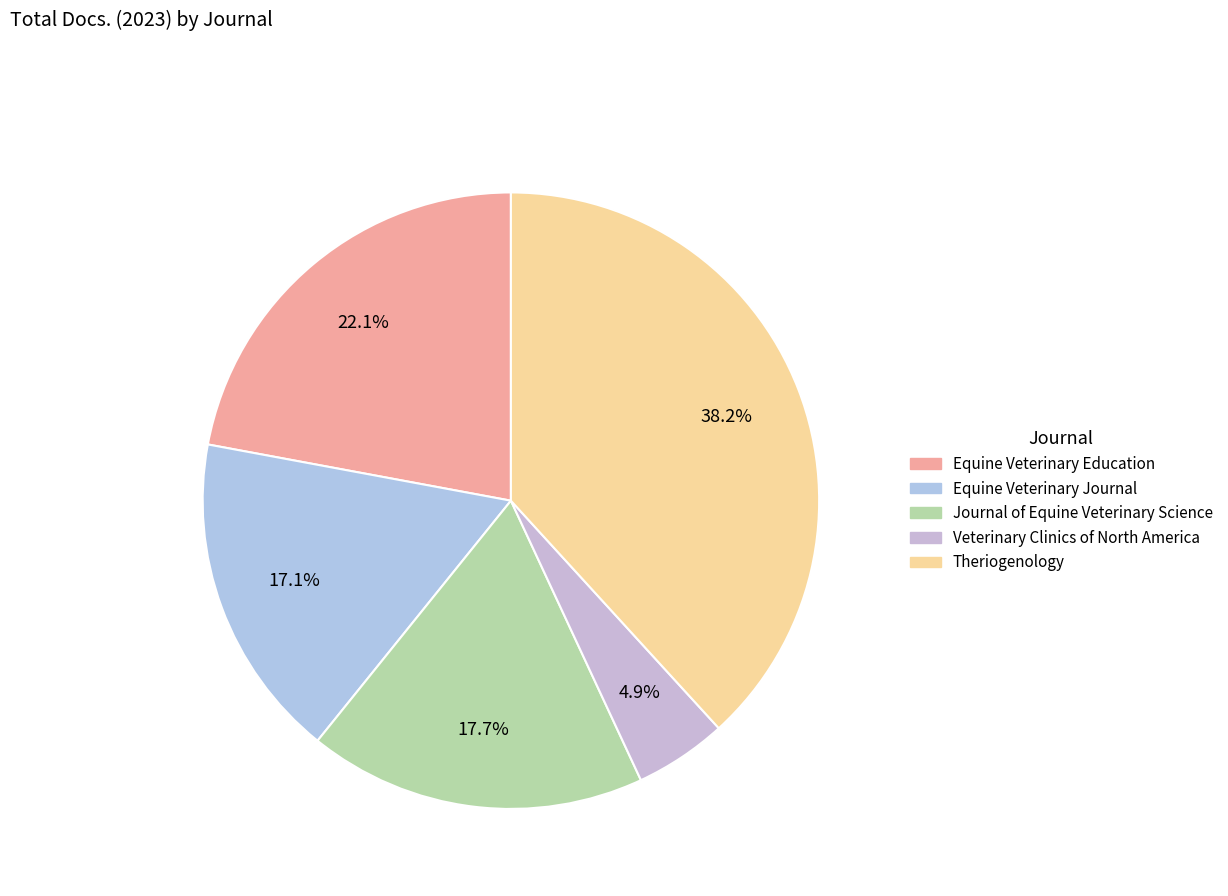

Which slice is the largest?

Theriogenology